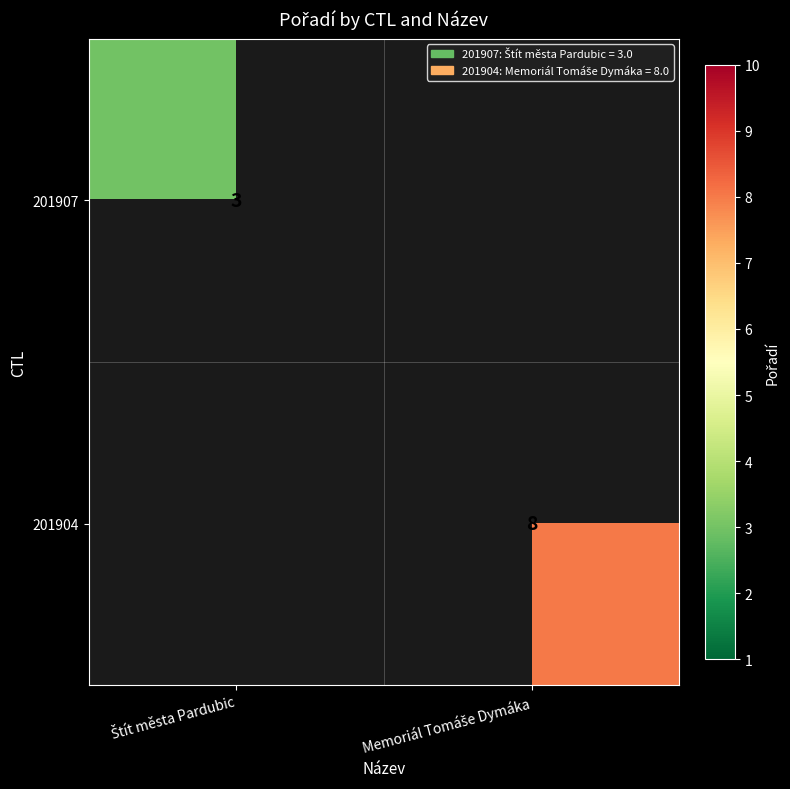

What is the minimum value for 201907?

3.0